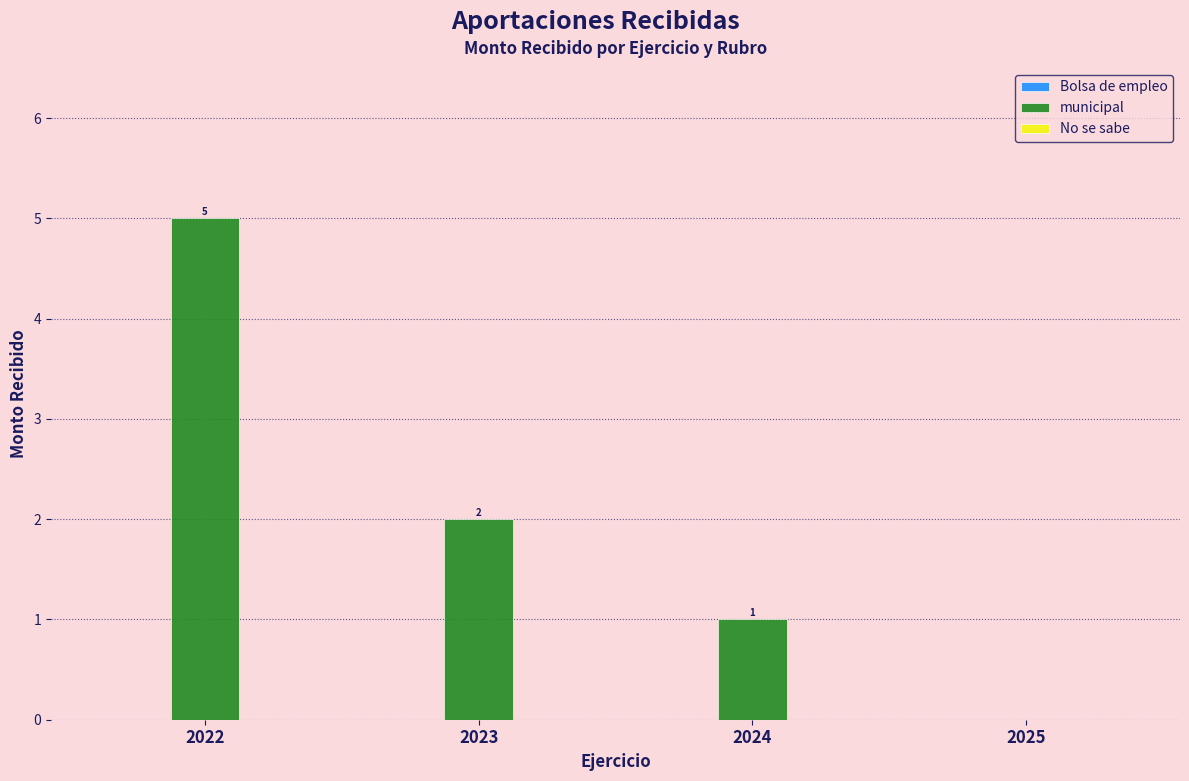

Reading left to right, extract all data points from this chart.

2022=5	2023=2	2024=1	2025=0